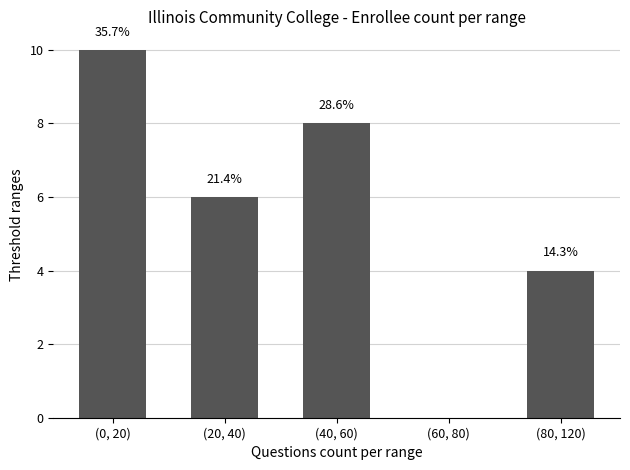

Is it true that the value at (60, 80) is 0?

True